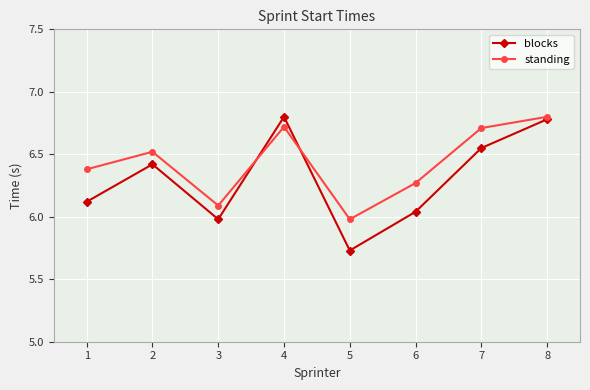

The standing series shows 6.1 at 3. True or false?

True